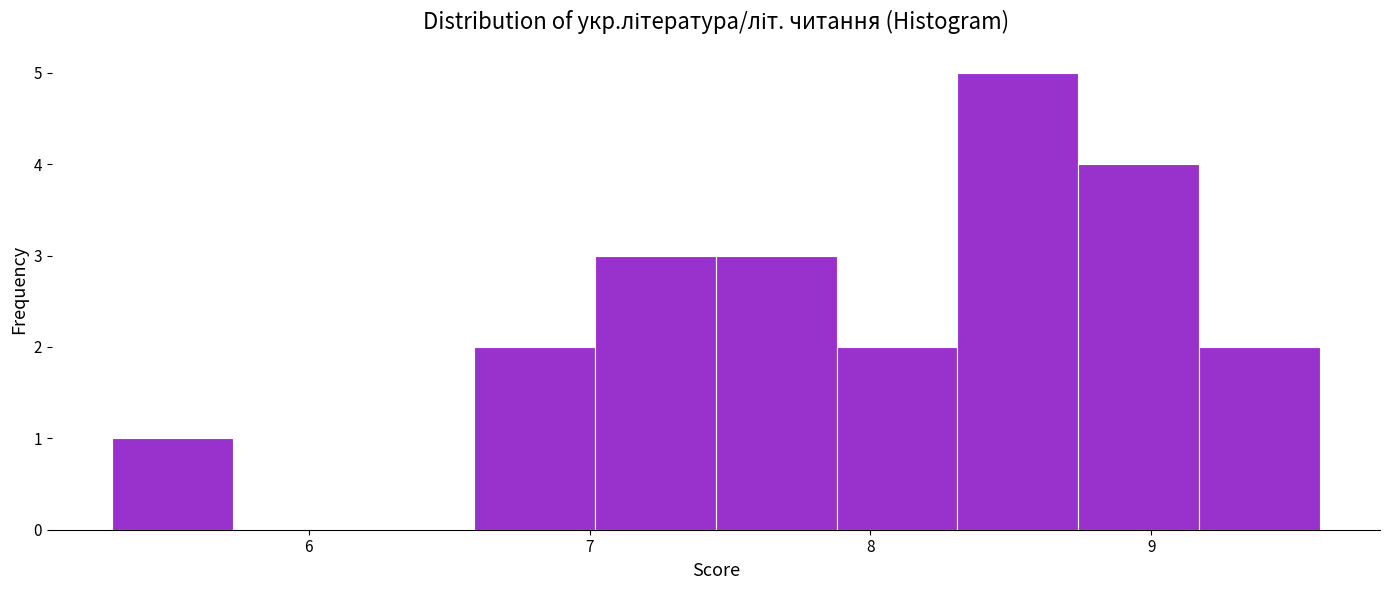

Reading left to right, transcribe this chart: for each bar, give the range it covers on the x-axis and its height. Neither the bar edges nor the heights are printed on the chart, so give them approximately, as read against the axes.

5.30 to 5.73: 1
5.73 to 6.16: 0
6.16 to 6.59: 0
6.59 to 7.02: 2
7.02 to 7.45: 3
7.45 to 7.88: 3
7.88 to 8.31: 2
8.31 to 8.74: 5
8.74 to 9.17: 4
9.17 to 9.60: 2